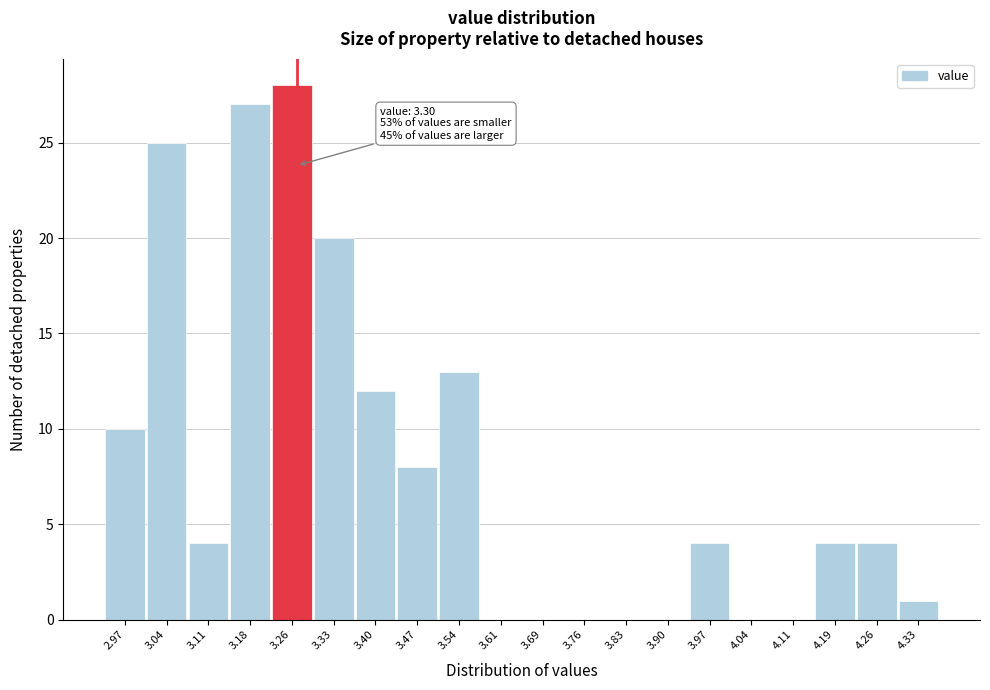

Reading right to left, what are all the values shown in this chart?

4.33=1	4.26=4	4.19=4	4.11=0	4.04=0	3.97=4	3.90=0	3.83=0	3.76=0	3.69=0	3.61=0	3.54=13	3.47=8	3.40=12	3.33=20	3.26=28	3.18=27	3.11=4	3.04=25	2.97=10